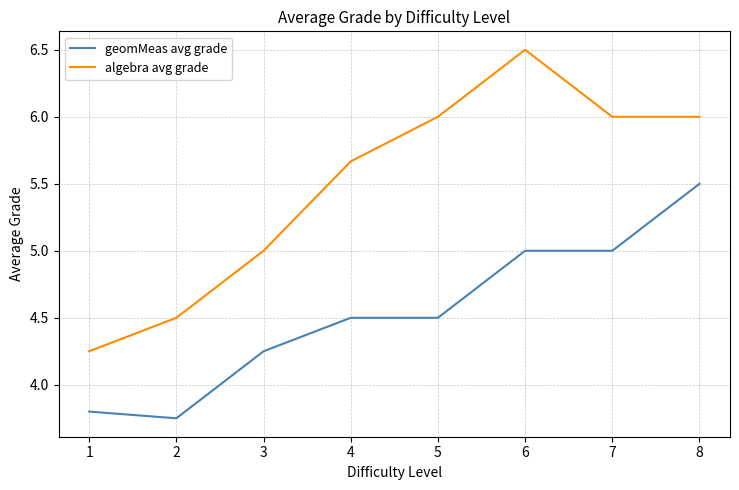

What is the total value across all series at 8?

11.5